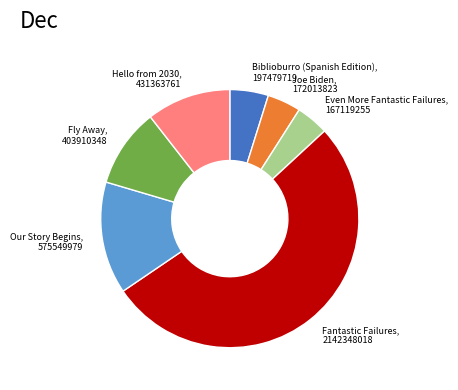

The Joe Biden slice represents 12% of the pie. True or false?

False